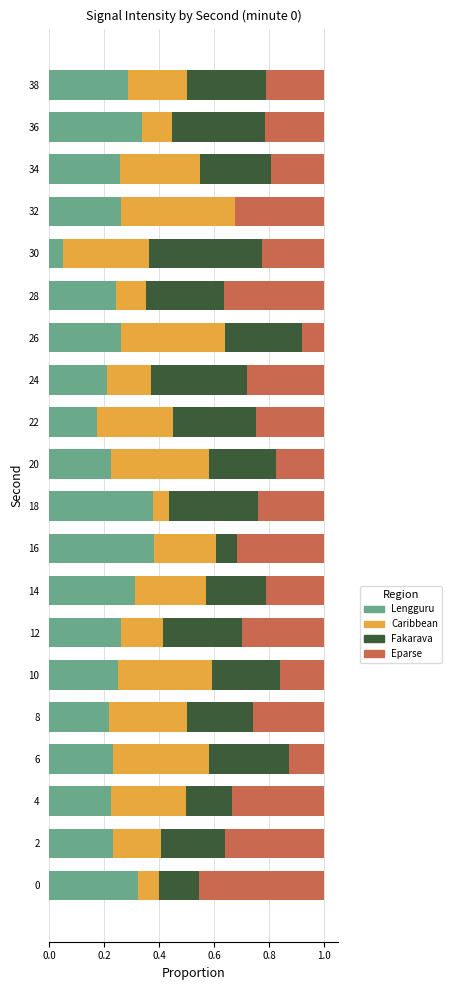

Is it true that Lengguru equals 0.2 at 28?

True